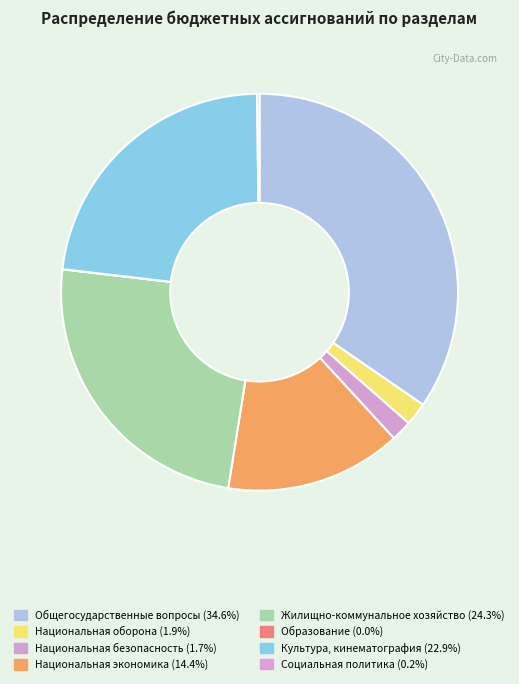

What percentage is NOT represented by Социальная политика?

99.8%